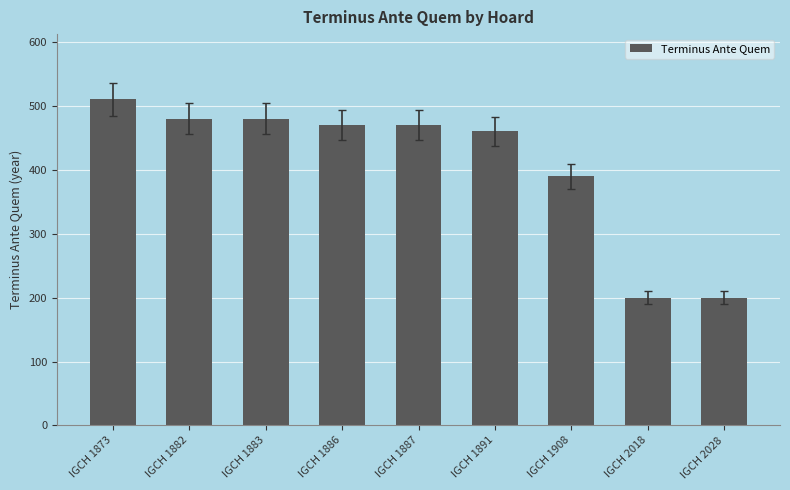

At which category does the chart reach its peak across all series?

IGCH 1873